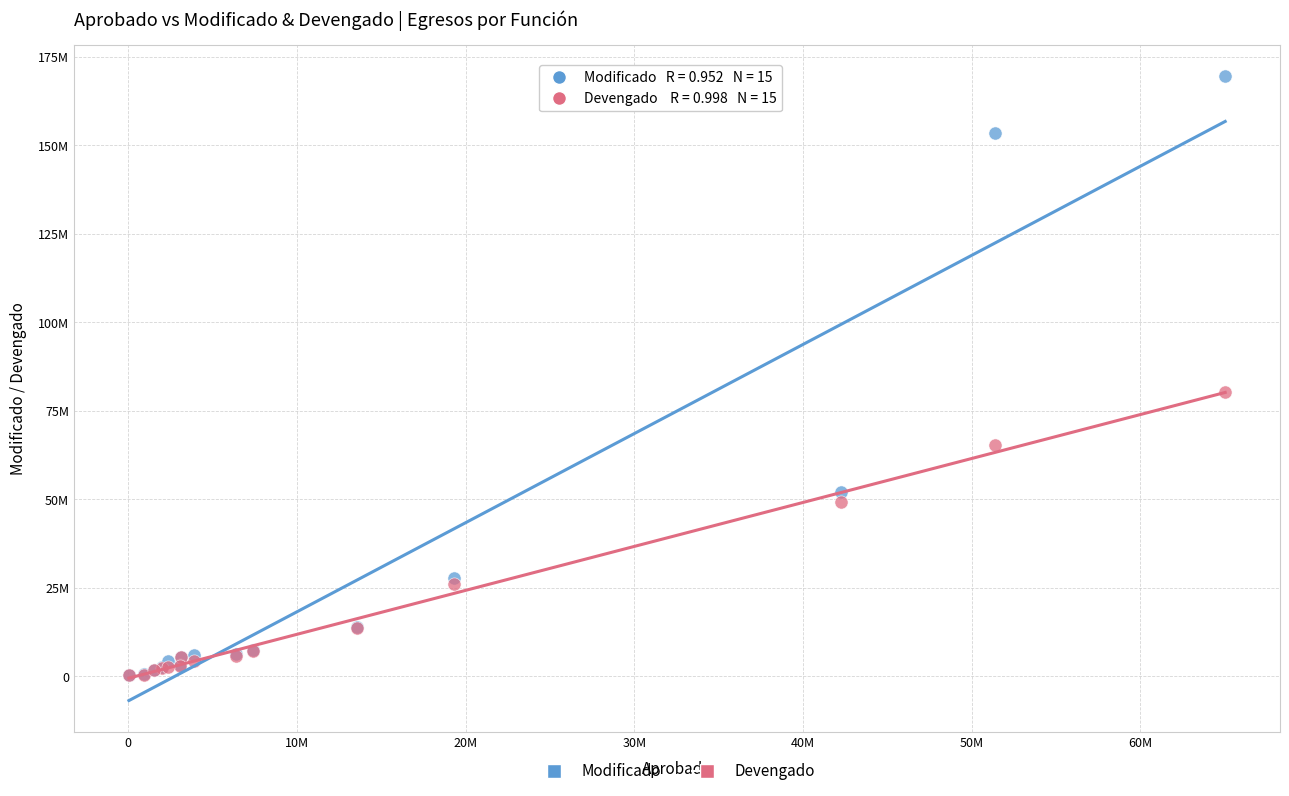

What are all the series names shown in the legend?

Modificado, Devengado